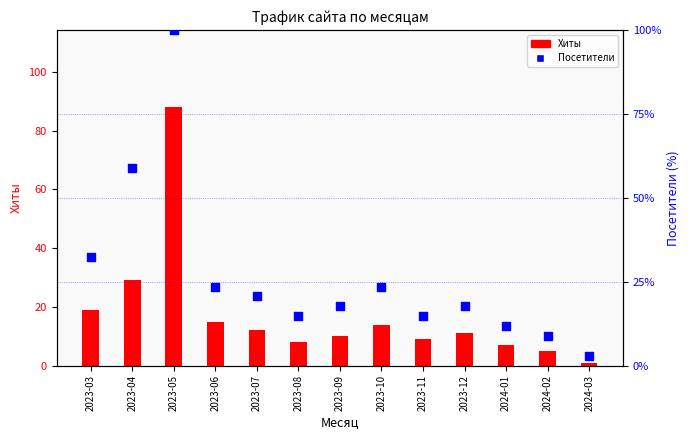

Is the value of Посетители at 2023-10 greater than the value of Хиты at 2023-05?

No